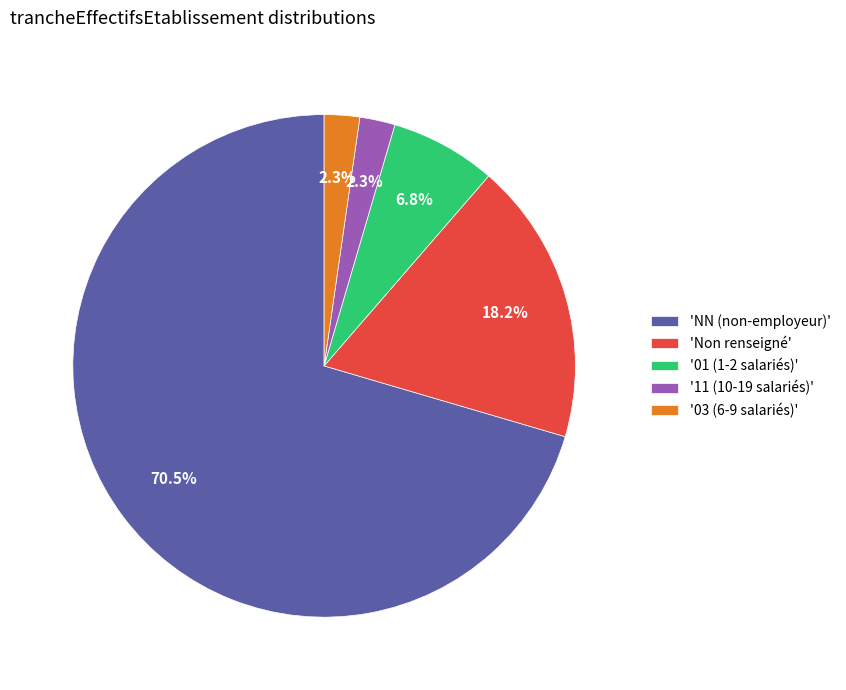

Do '11 (10-19 salariés)' and '03 (6-9 salariés)' together represent more than half of the pie?

No